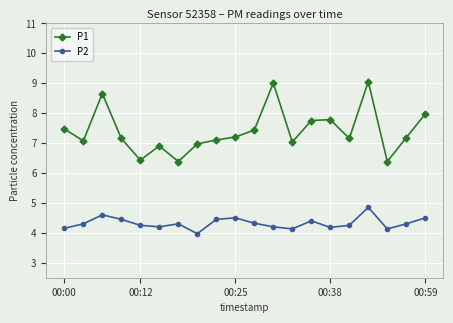

Rank the series by their average value, from lowest to highest.

P2, P1